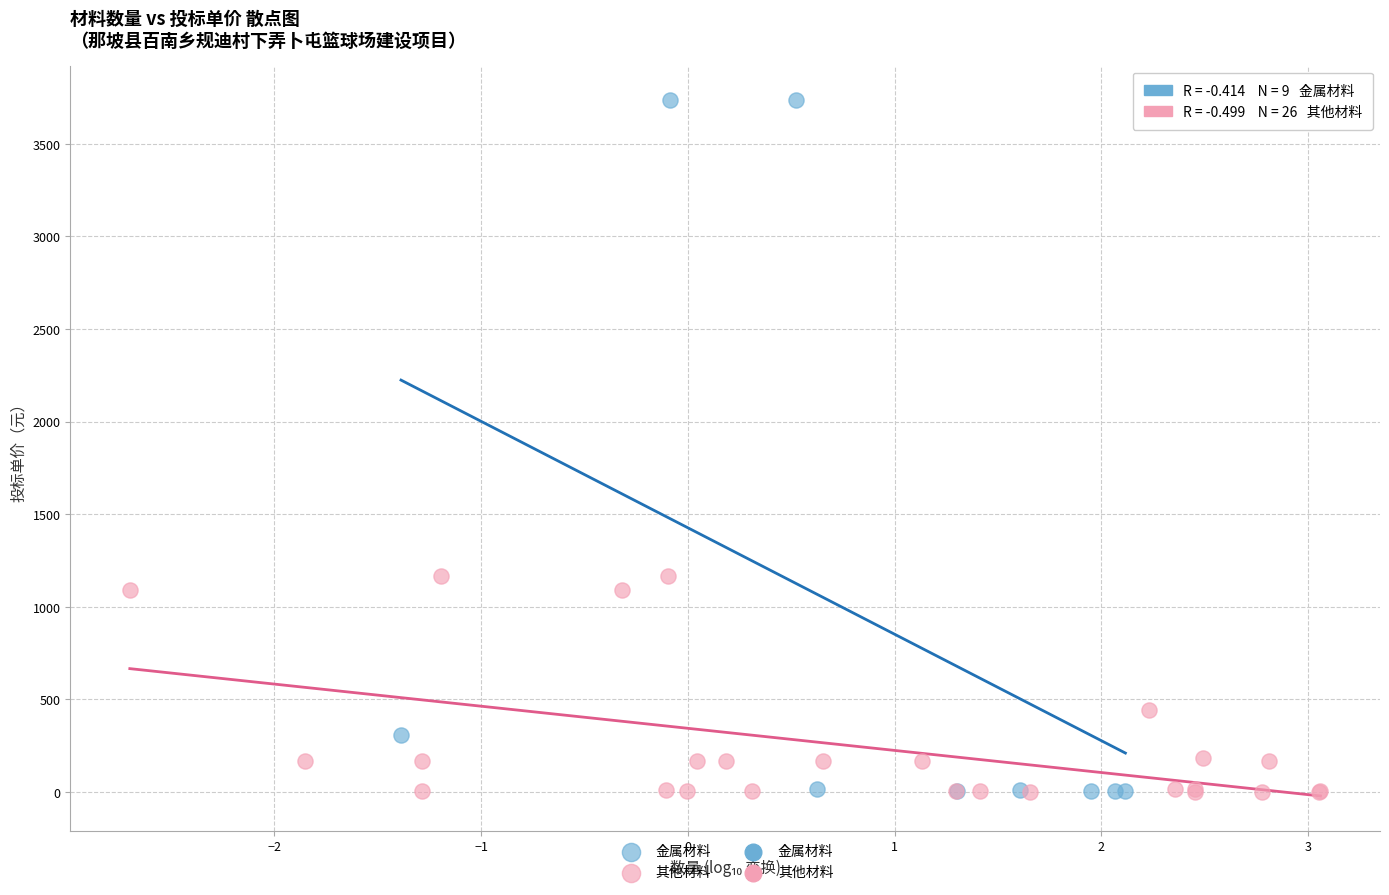

Which series reaches the maximum Y coordinate?

金属材料